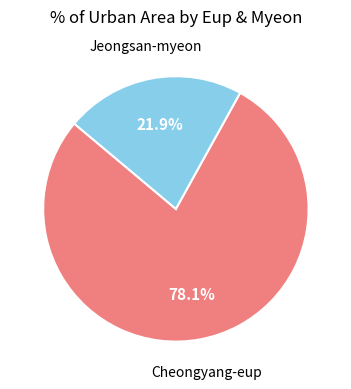

Is there a majority slice in this chart?

Yes